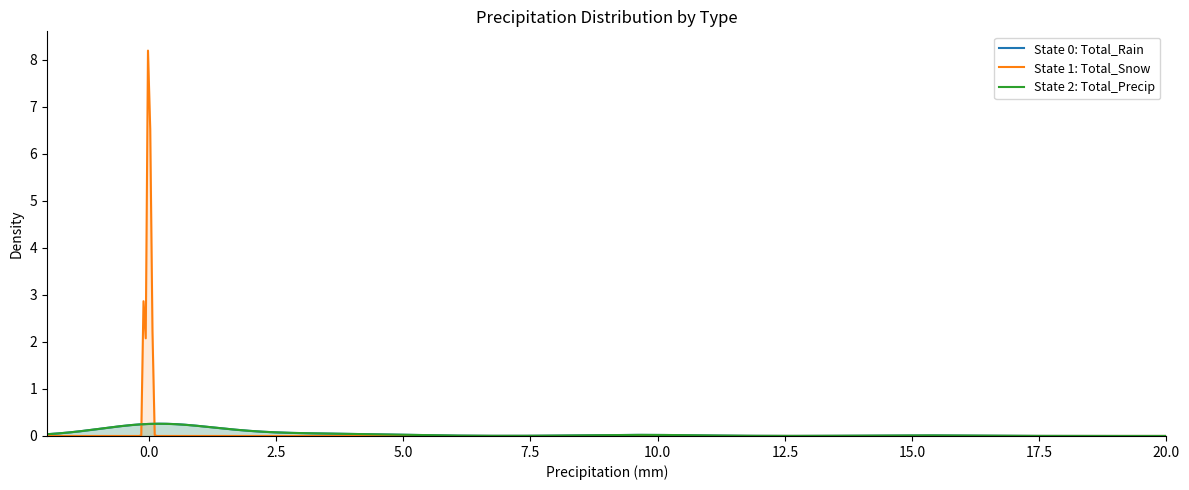

What is the maximum value for State 0: Total_Rain?

0.3